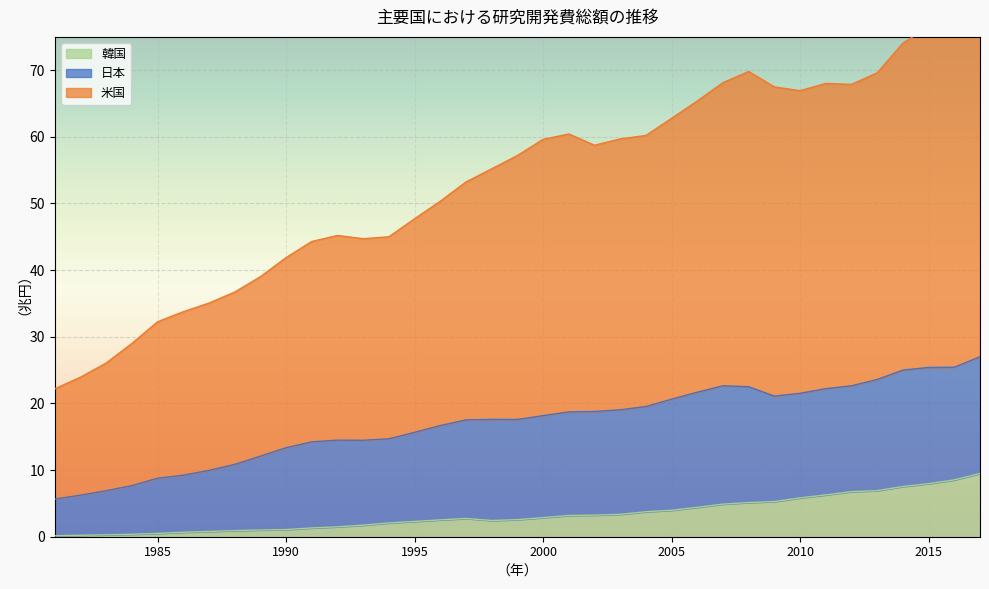

Which has a higher value, 2005 or 2012?

2012